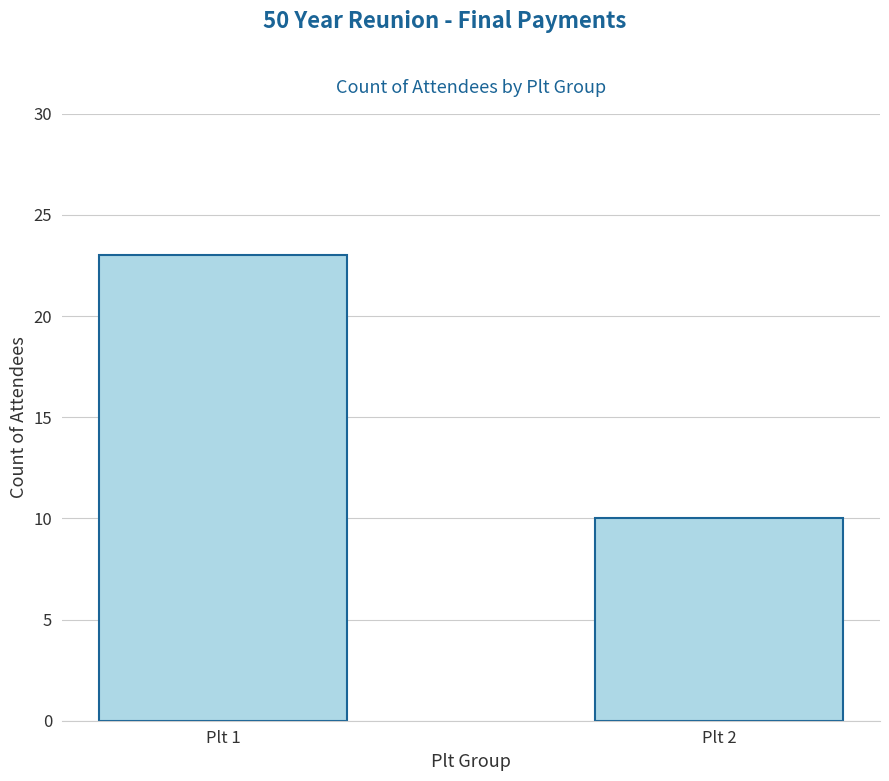

At which label is the value closest to 16?

Plt 2